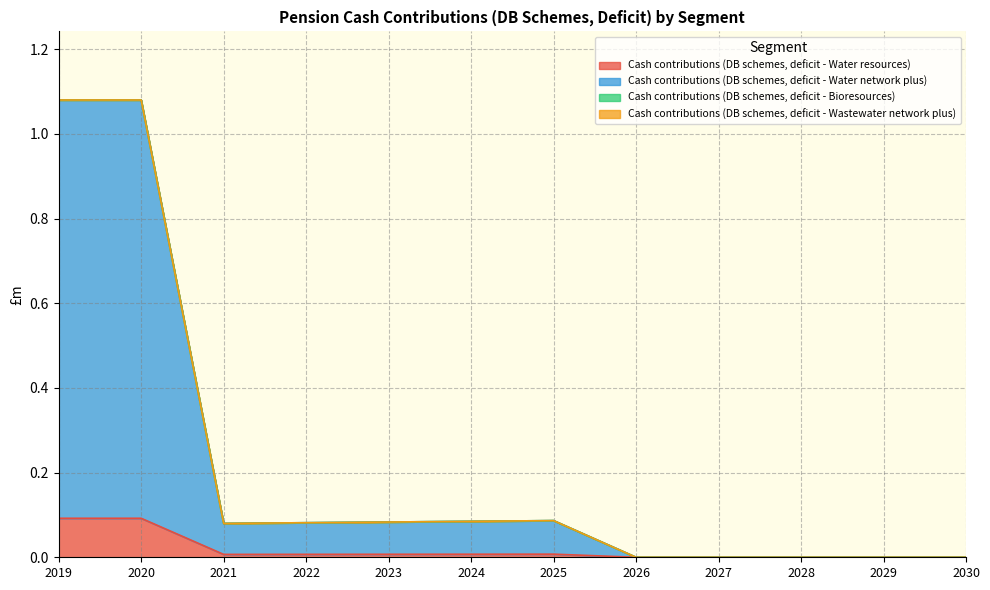

Which label corresponds to the smallest value in the chart?

2026